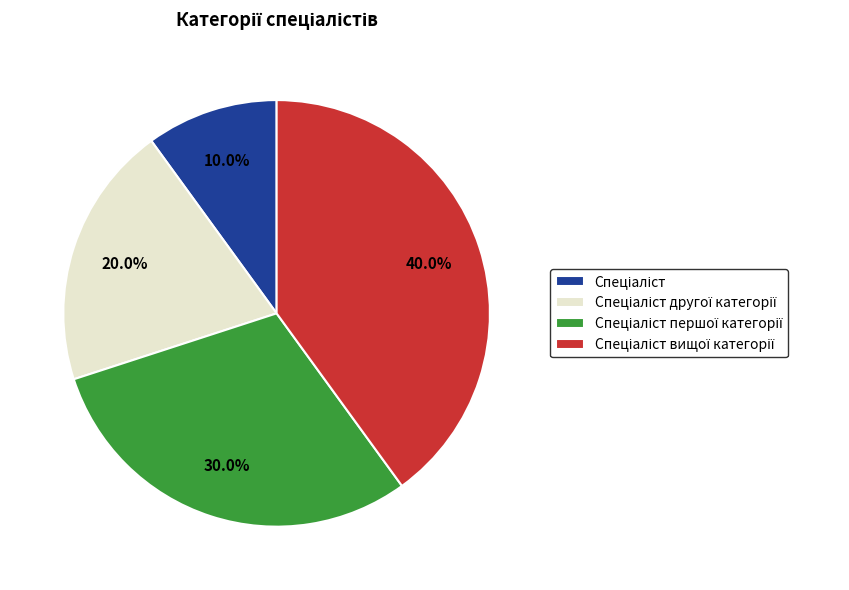

Is there any slice that represents more than half of the pie?

No